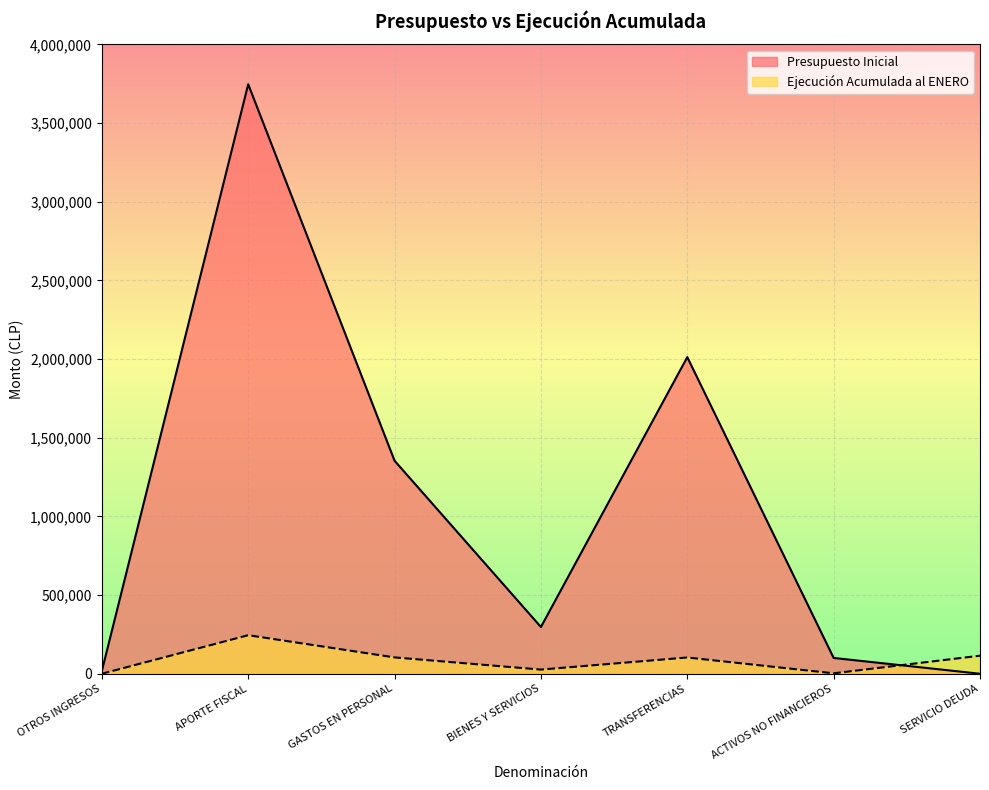

The value of Presupuesto Inicial at TRANSFERENCIAS is 998921. True or false?

False